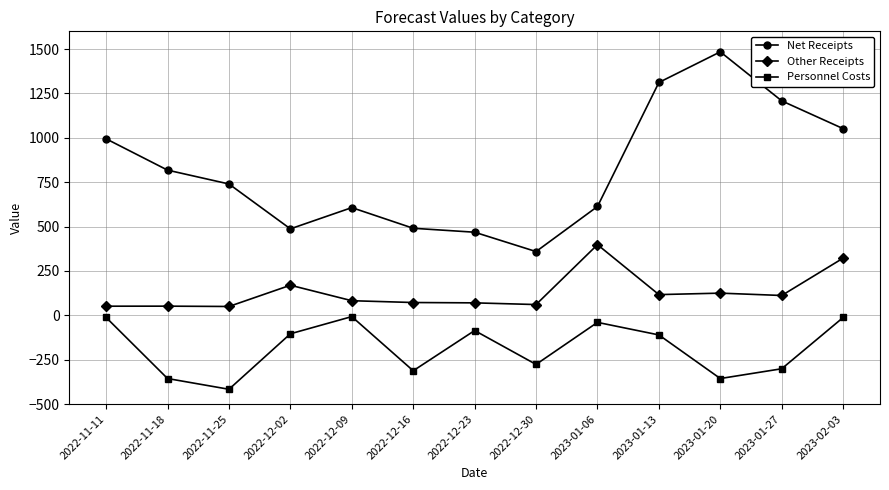

What is the difference between the maximum and minimum values in the Personnel Costs series?

409.4